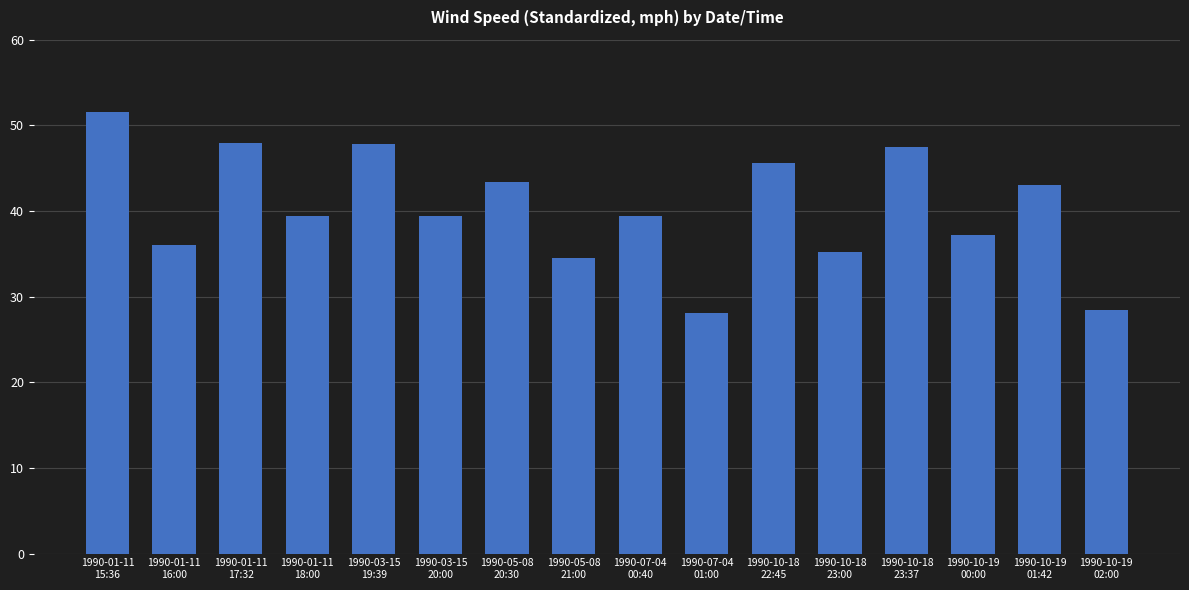

What is the difference between the maximum and second lowest values?

23.2